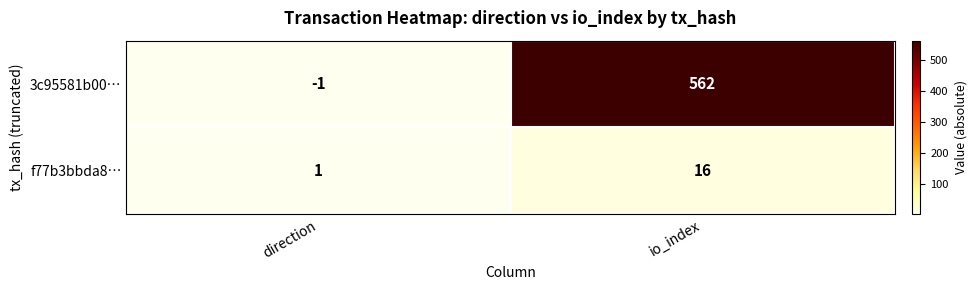

What is the difference between the maximum and minimum values in the 3c95581b00… series?

563